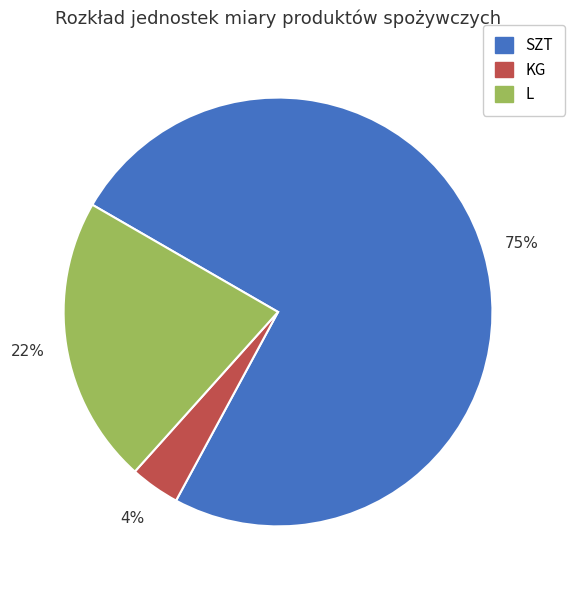

To the nearest percent, what is the average slice percentage?

33%